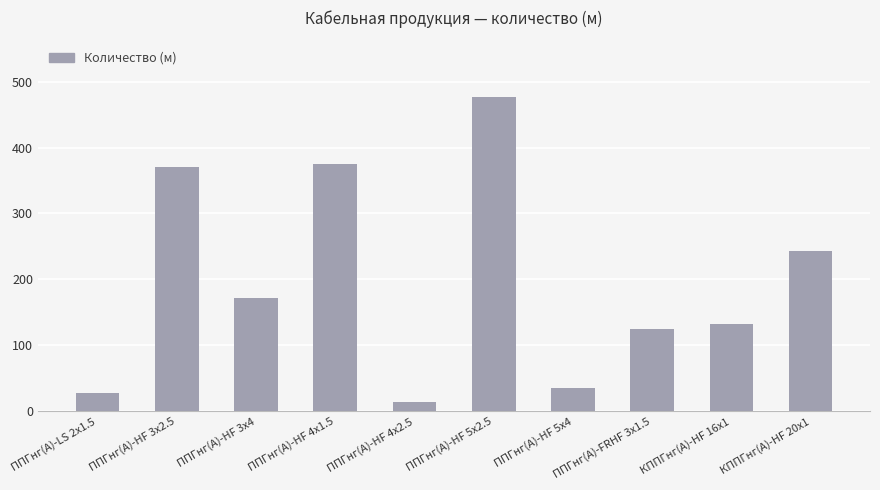

Reading left to right, list all the values displayed in this chart.

ППГнг(А)-LS 2х1.5=27	ППГнг(A)-HF 3х2.5=371	ППГнг(A)-HF 3х4=172	ППГнг(A)-HF 4х1.5=375	ППГнг(A)-HF 4х2.5=14	ППГнг(A)-HF 5х2.5=477	ППГнг(A)-HF 5х4=35	ППГнг(A)-FRHF 3х1.5=124	КППГнг(А)-HF 16х1=132	КППГнг(А)-HF 20х1=243